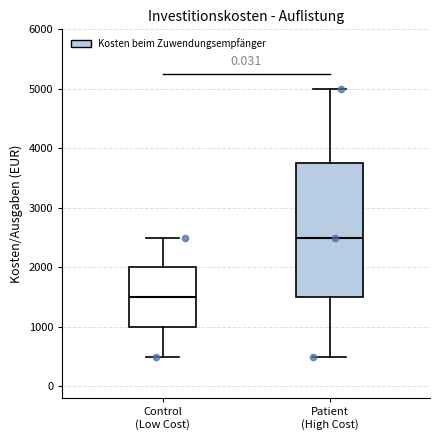

Reading left to right, read every box against the y-axis: the position of its median line, the range the box covers, and the ends of its whiskers. The values are not printed on the chart, so give them approximately, as read against the axis.

Control (Low Cost): median 1500, box 1000 to 2000, whiskers 500 to 2500
Patient (High Cost): median 2500, box 1500 to 3800, whiskers 500 to 5000